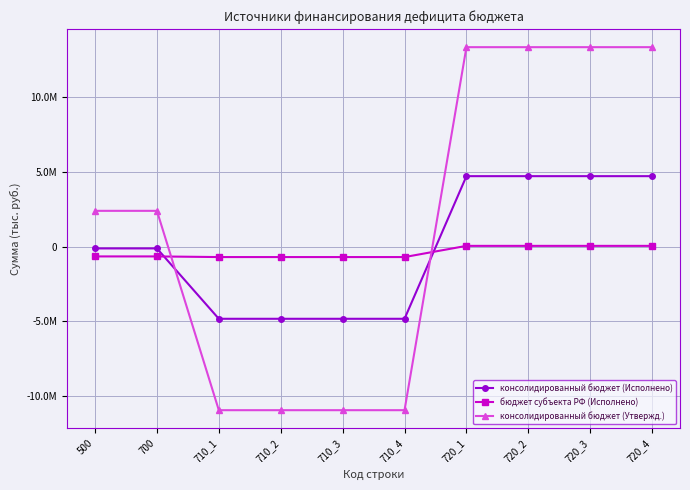

What is the minimum value for бюджет субъекта РФ (Исполнено)?

-707841.4